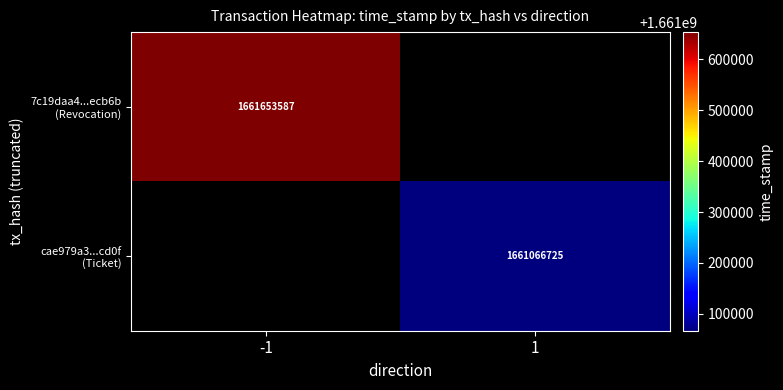

The 7c19daa4...ecb6b (Revocation) series shows 2879889385.9 at -1. True or false?

False